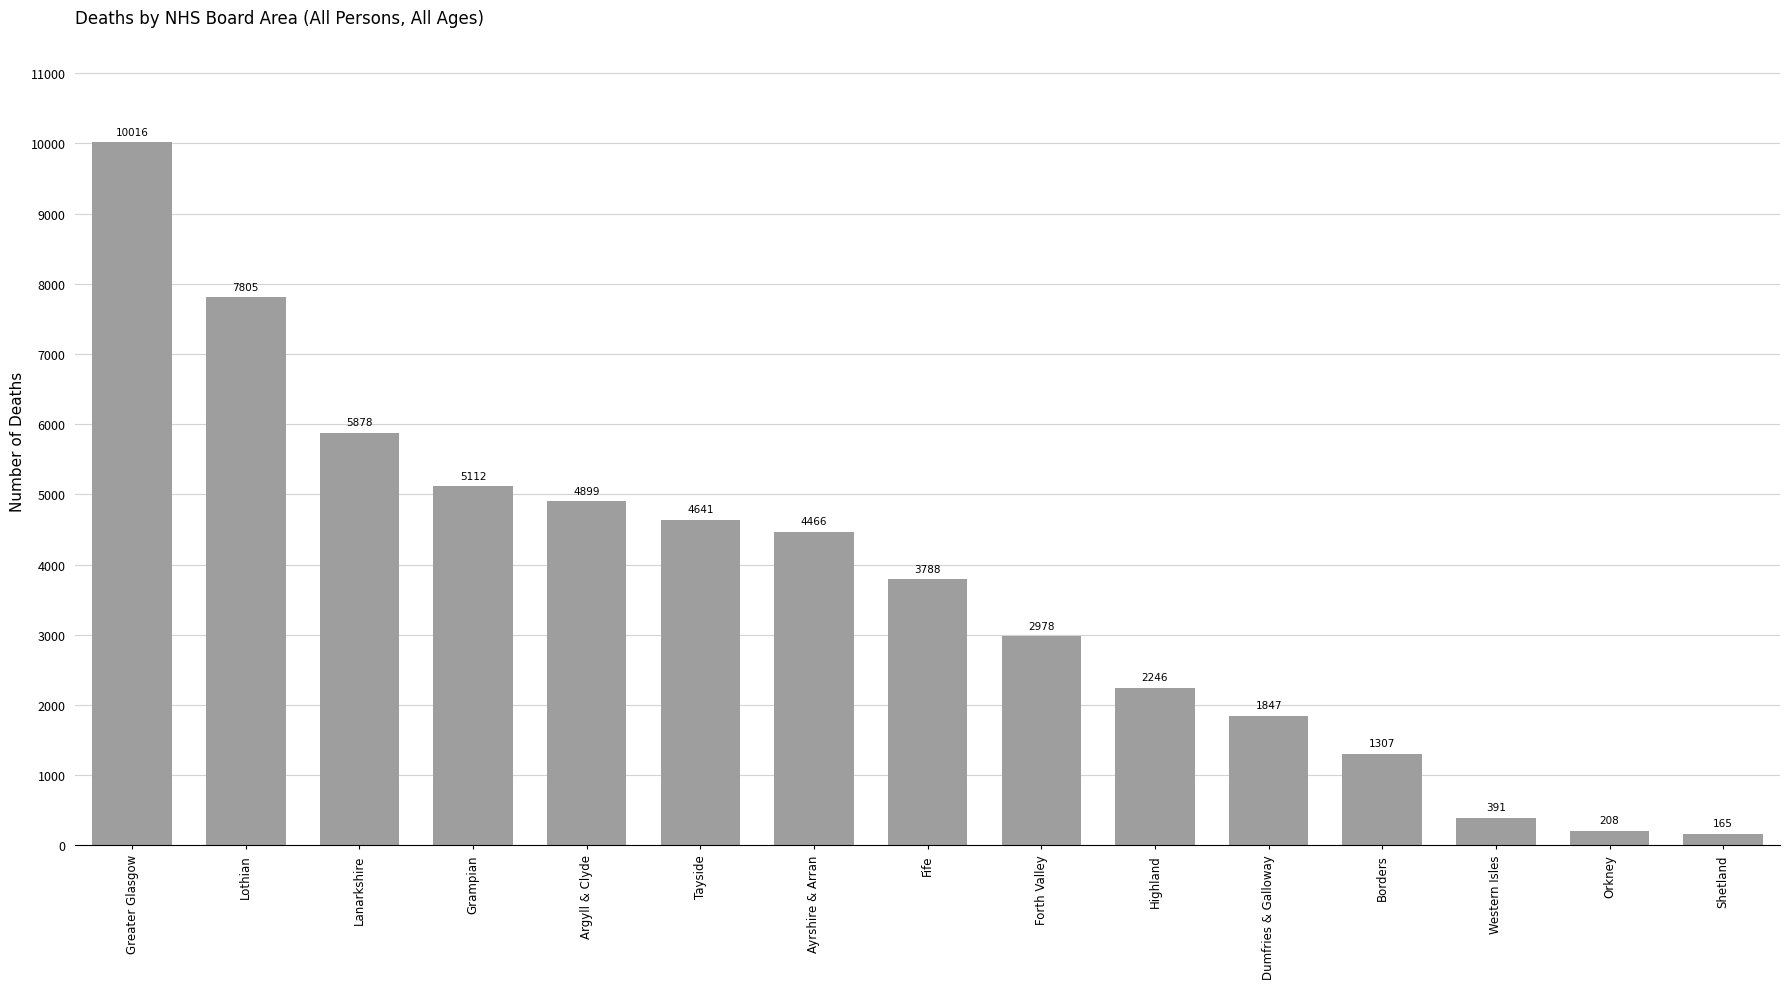

The value at Fife is 2494. True or false?

False